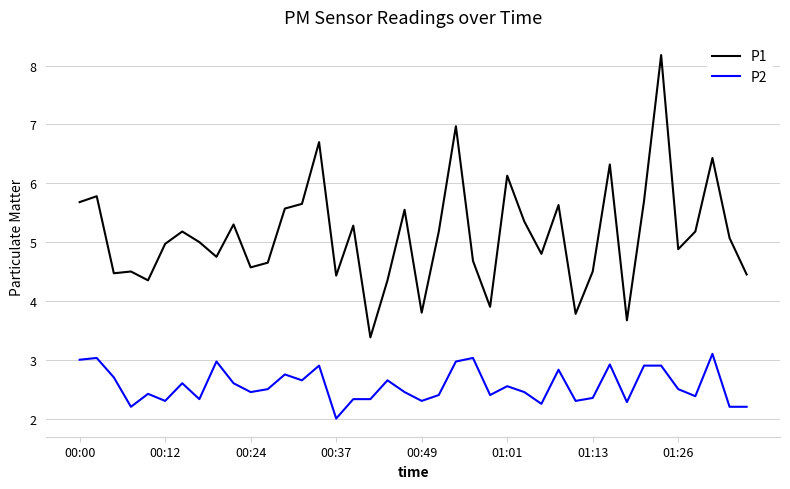

True or false: P1 and P2 intersect in this chart.

False